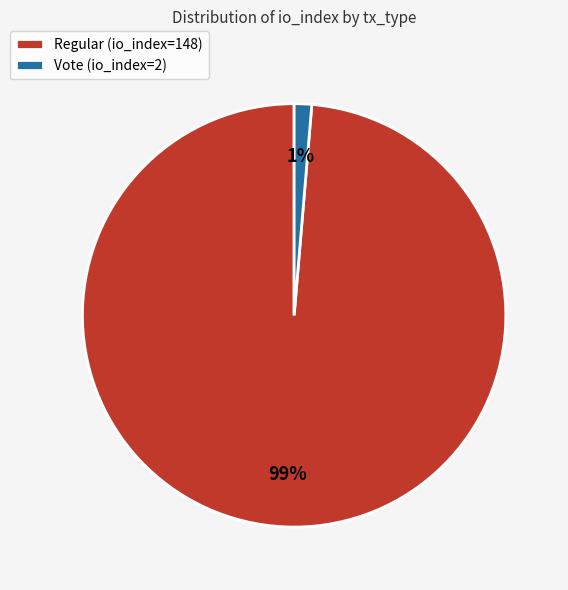

The Regular (io_index=148) slice represents 90% of the pie. True or false?

False